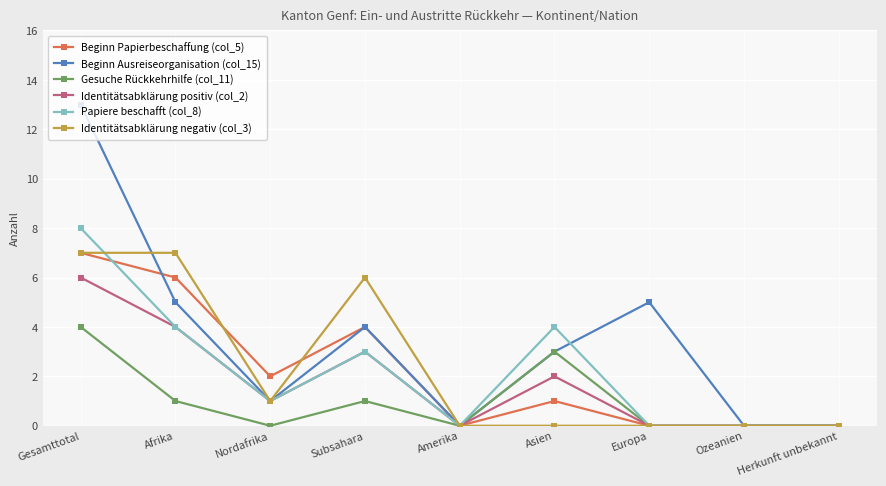

Which series changed the most between Subsahara and Asien?

Identitätsabklärung negativ (col_3)